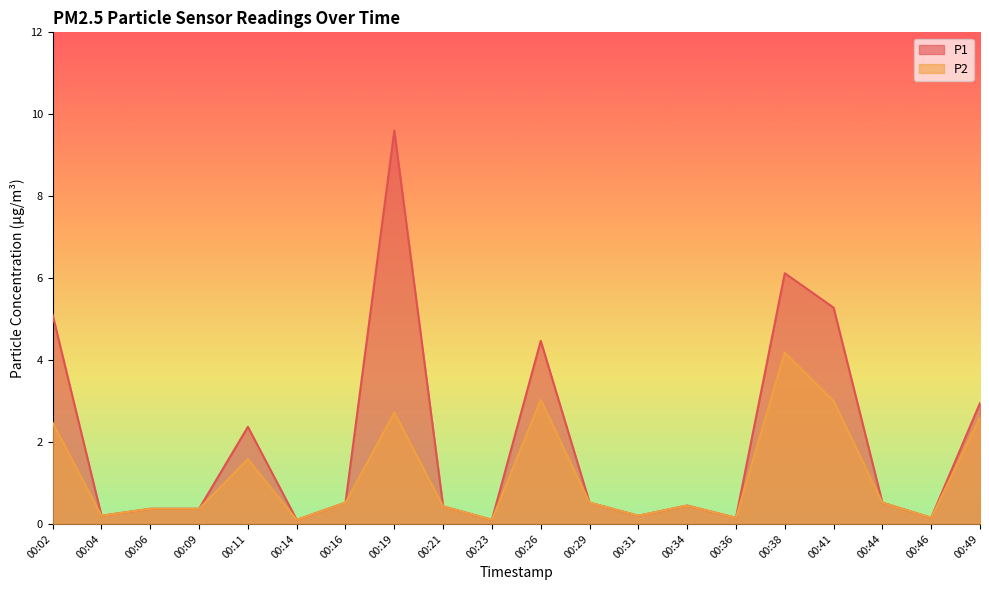

True or false: P1 and P2 intersect in this chart.

False